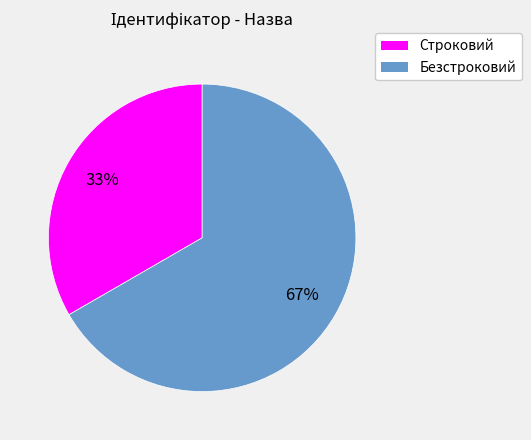

Count the number of slices in the pie.

2